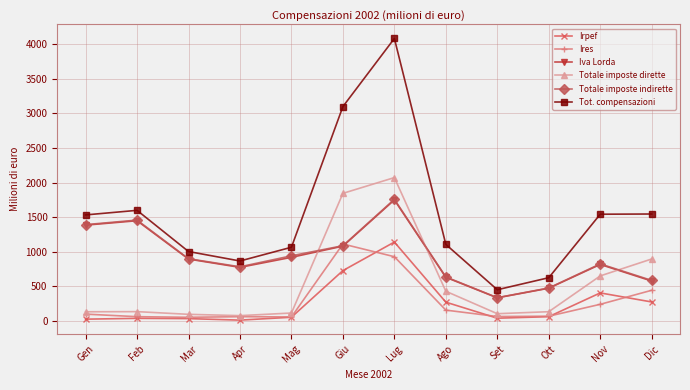

What are all the series names shown in the legend?

Irpef, Ires, Iva Lorda, Totale imposte dirette, Totale imposte indirette, Tot. compensazioni